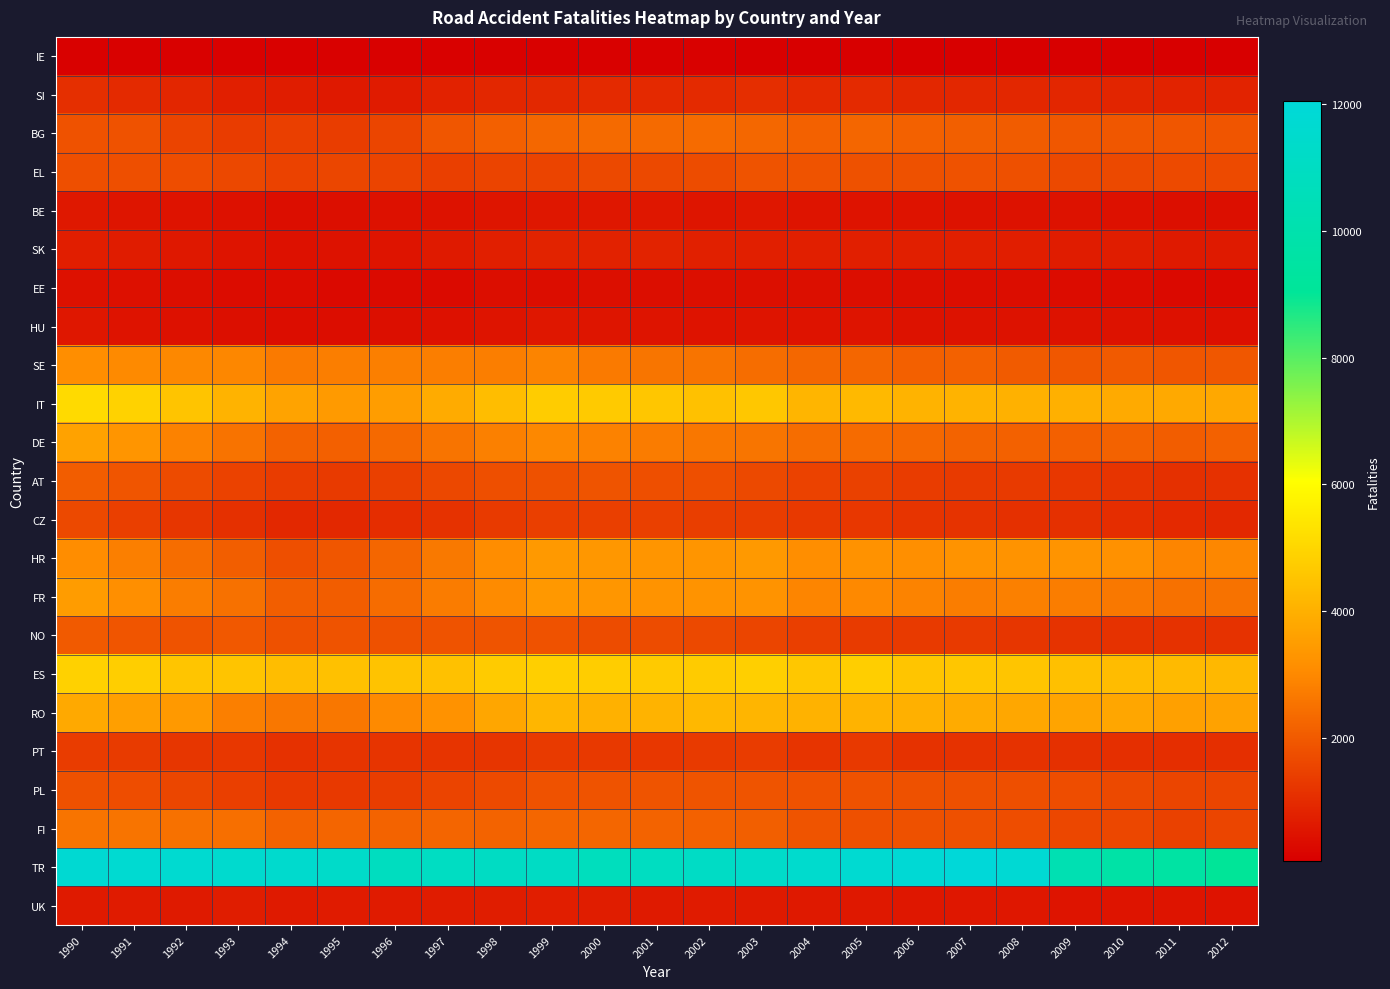

How many distinct data groups are displayed?

23